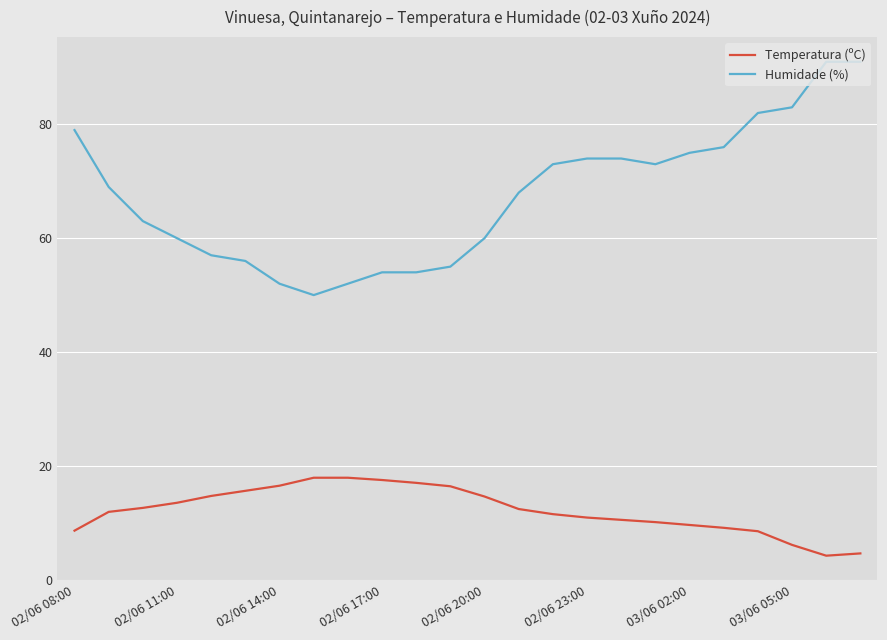

True or false: Temperatura (ºC) and Humidade (%) intersect in this chart.

False